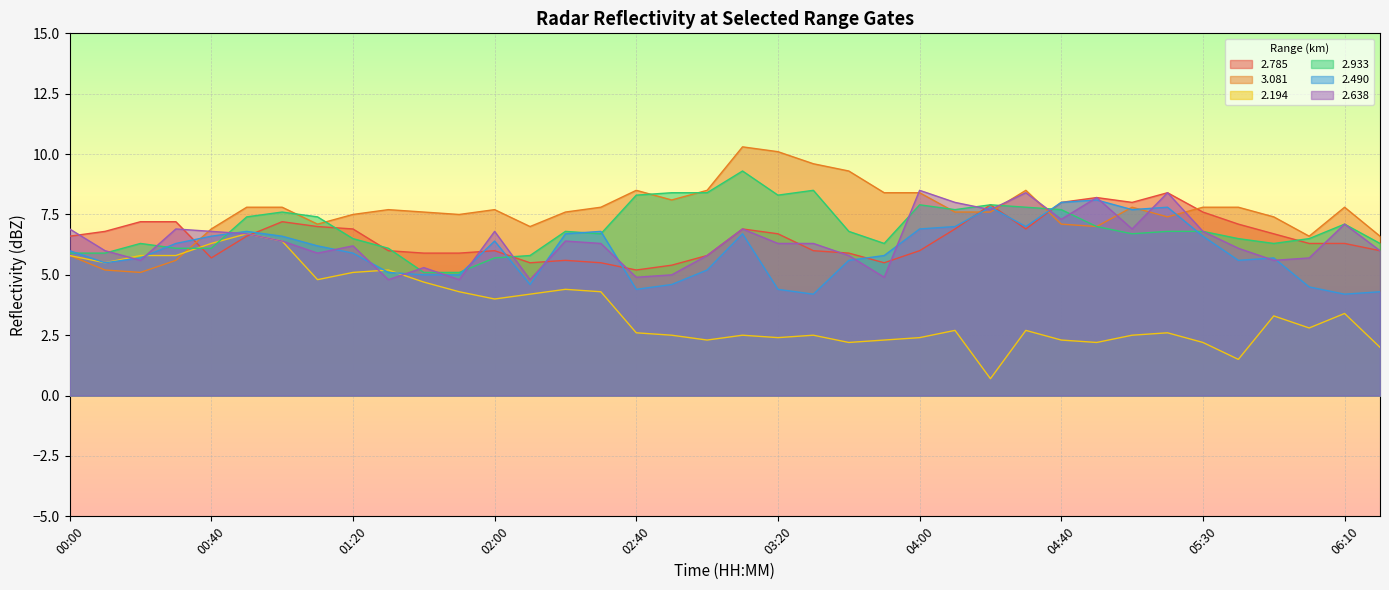

True or false:   2.785 has a value of 3.6 at 03:20.

False